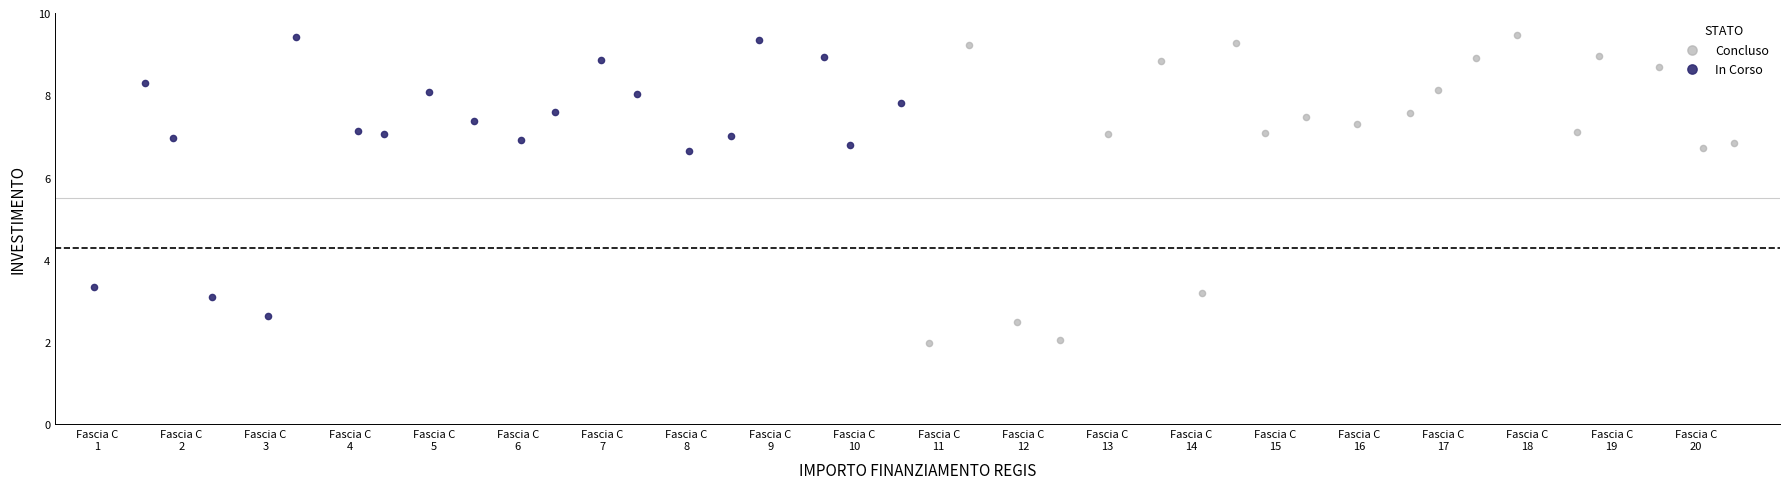

Which series has the largest Y range (max minus min)?

Concluso